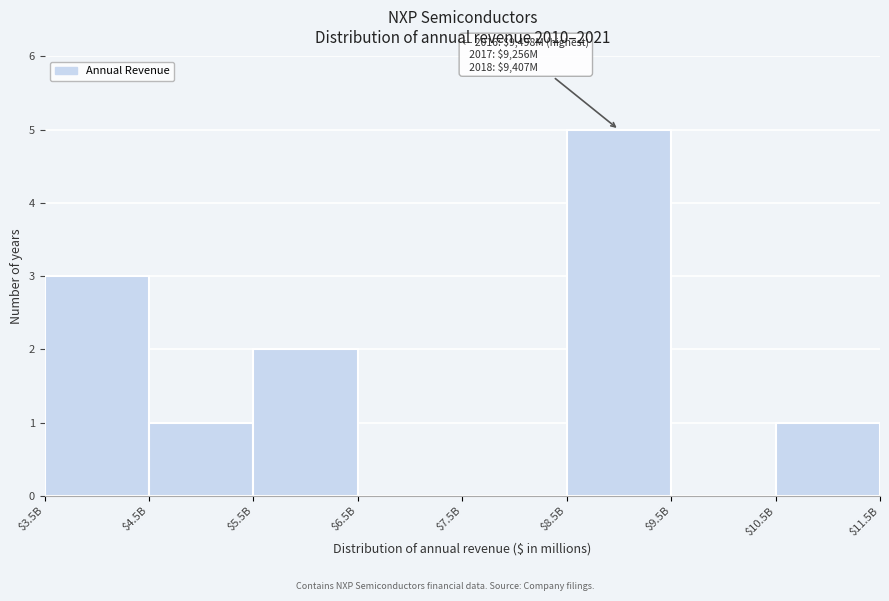

Which category has the highest value across all series?

$8.5B